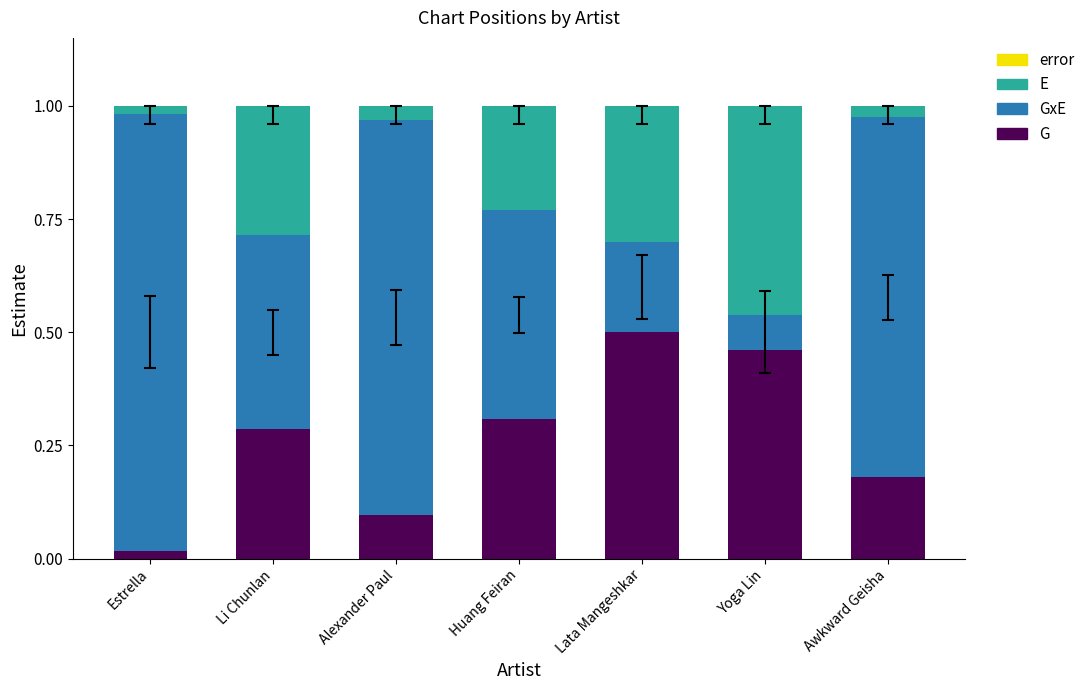

Are the bars horizontal?

No